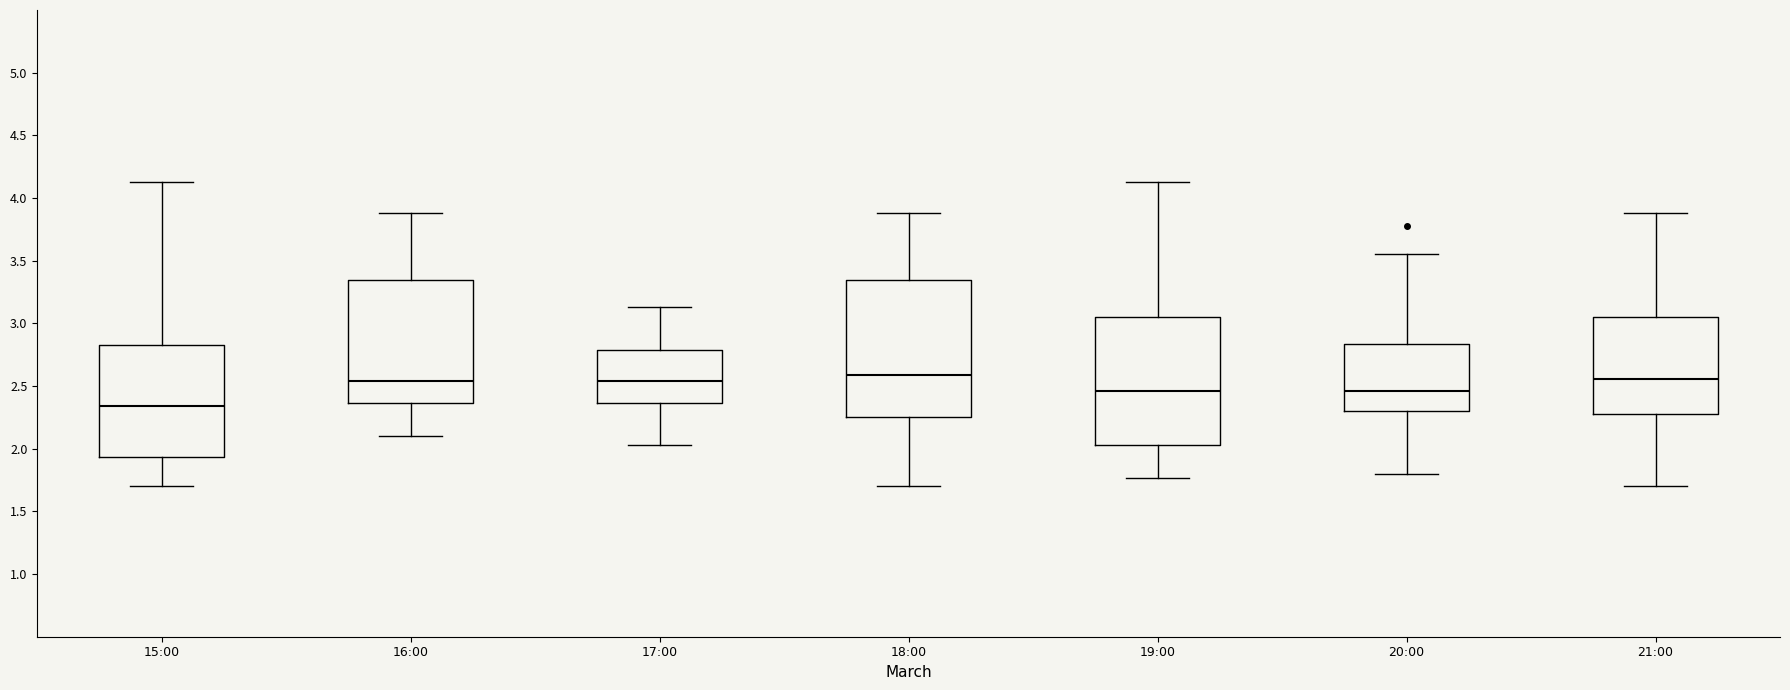

Reading left to right, read every box against the y-axis: the position of its median line, the range the box covers, and the ends of its whiskers. The values are not printed on the chart, so give them approximately, as read against the axis.

15:00: median 2.35, box 1.95 to 2.85, whiskers 1.70 to 4.15
16:00: median 2.55, box 2.35 to 3.35, whiskers 2.10 to 3.90
17:00: median 2.55, box 2.35 to 2.80, whiskers 2.05 to 3.15
18:00: median 2.60, box 2.25 to 3.35, whiskers 1.70 to 3.90
19:00: median 2.45, box 2.05 to 3.05, whiskers 1.75 to 4.15
20:00: median 2.45, box 2.30 to 2.85, whiskers 1.80 to 3.55
21:00: median 2.55, box 2.30 to 3.05, whiskers 1.70 to 3.90